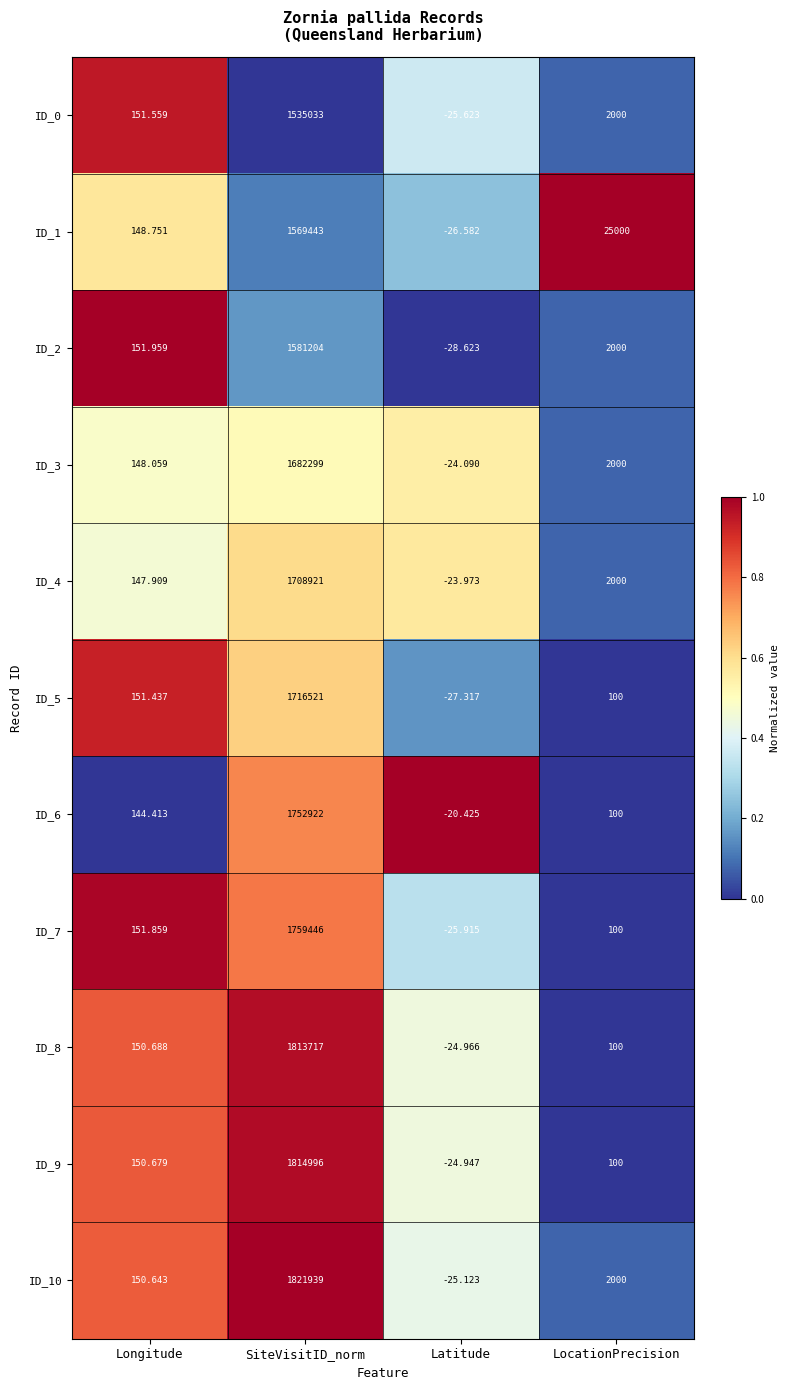

At which label is ID_9 closest to 907485?

Longitude